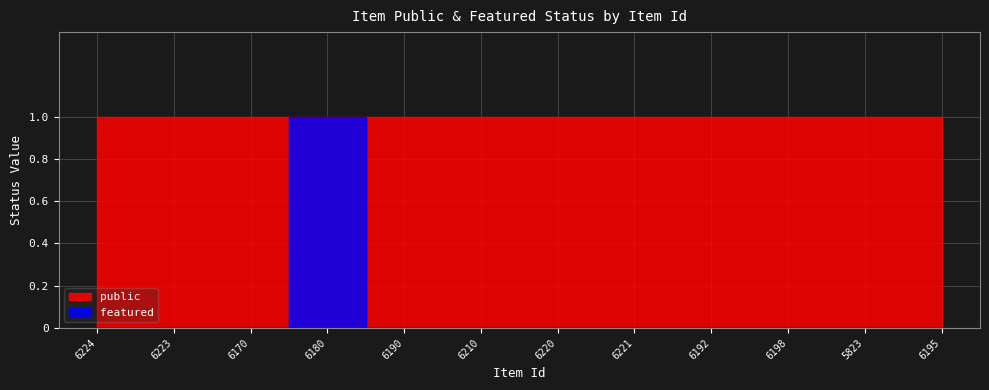

Reading left to right, extract all data points from this chart.

0	0	0	1	0	0	0	0	0	0	0	0